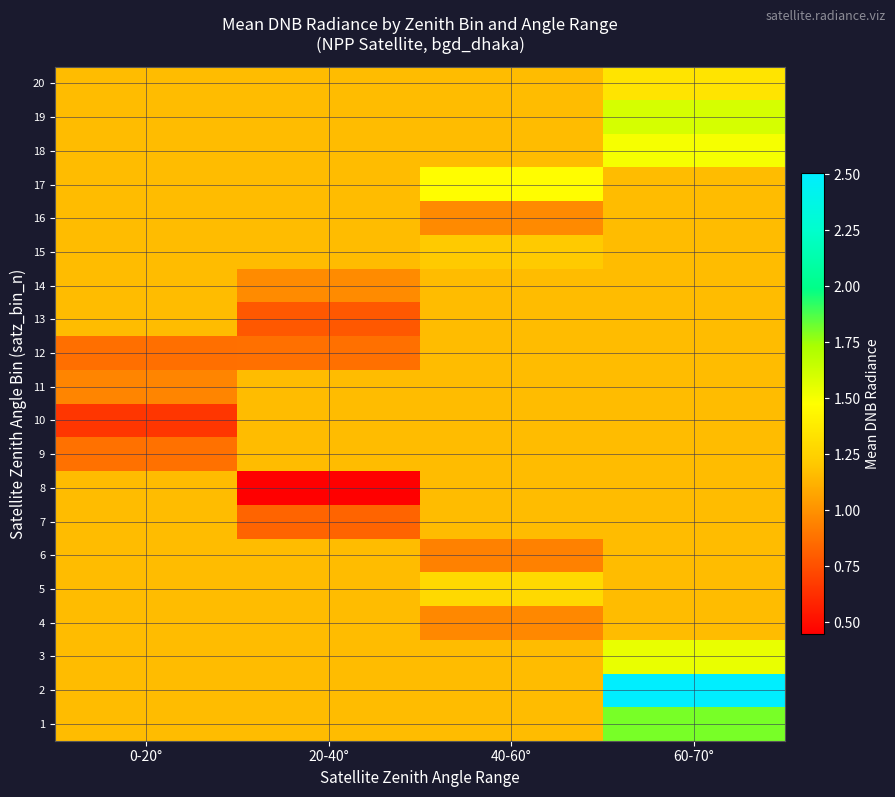

How many distinct data groups are displayed?

20